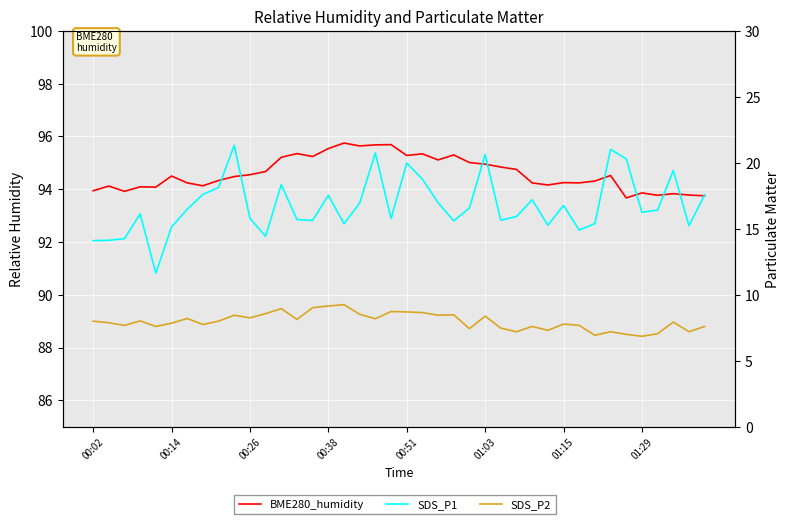

True or false: BME280_humidity has a value of 95.1 at 22.

True